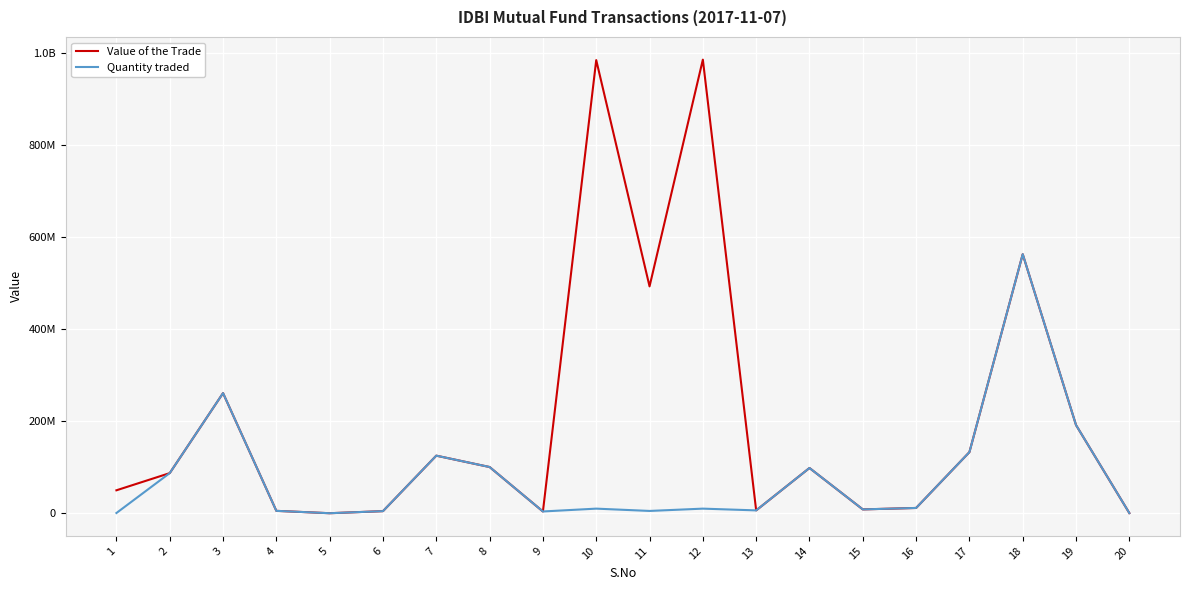

What is the spread (max minus min) of values at 3?

41970.2